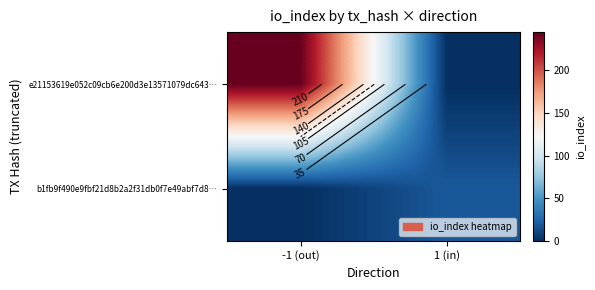

What is the difference between the maximum and minimum values in the e21153619e052c09cb6e200d3e13571079dc643… series?

245